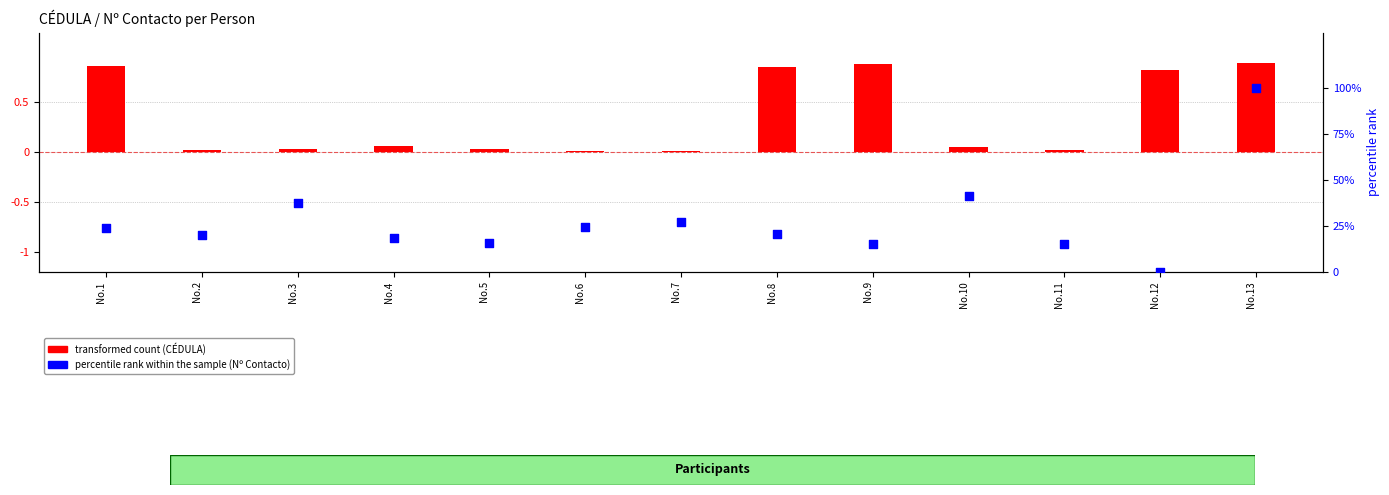

Which series has the largest total across all categories?

percentile rank within the sample (Nº Contacto)